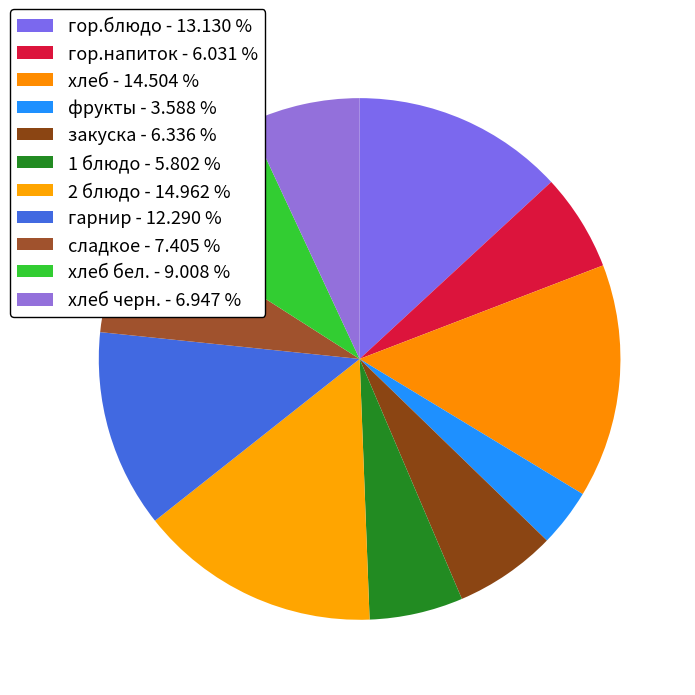

How many slices are in this pie chart?

11